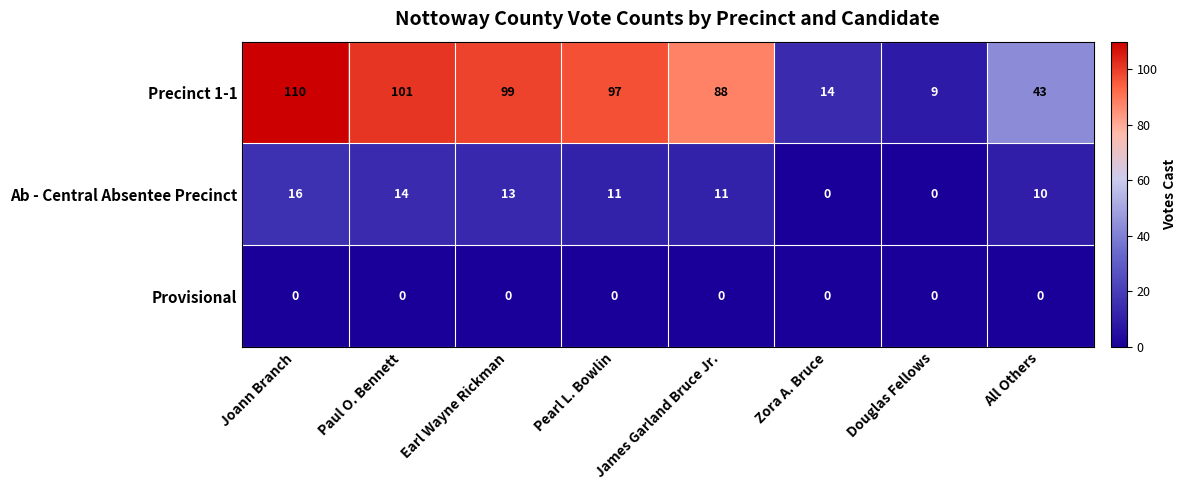

What is the sum of all Ab - Central Absentee Precinct values?

75